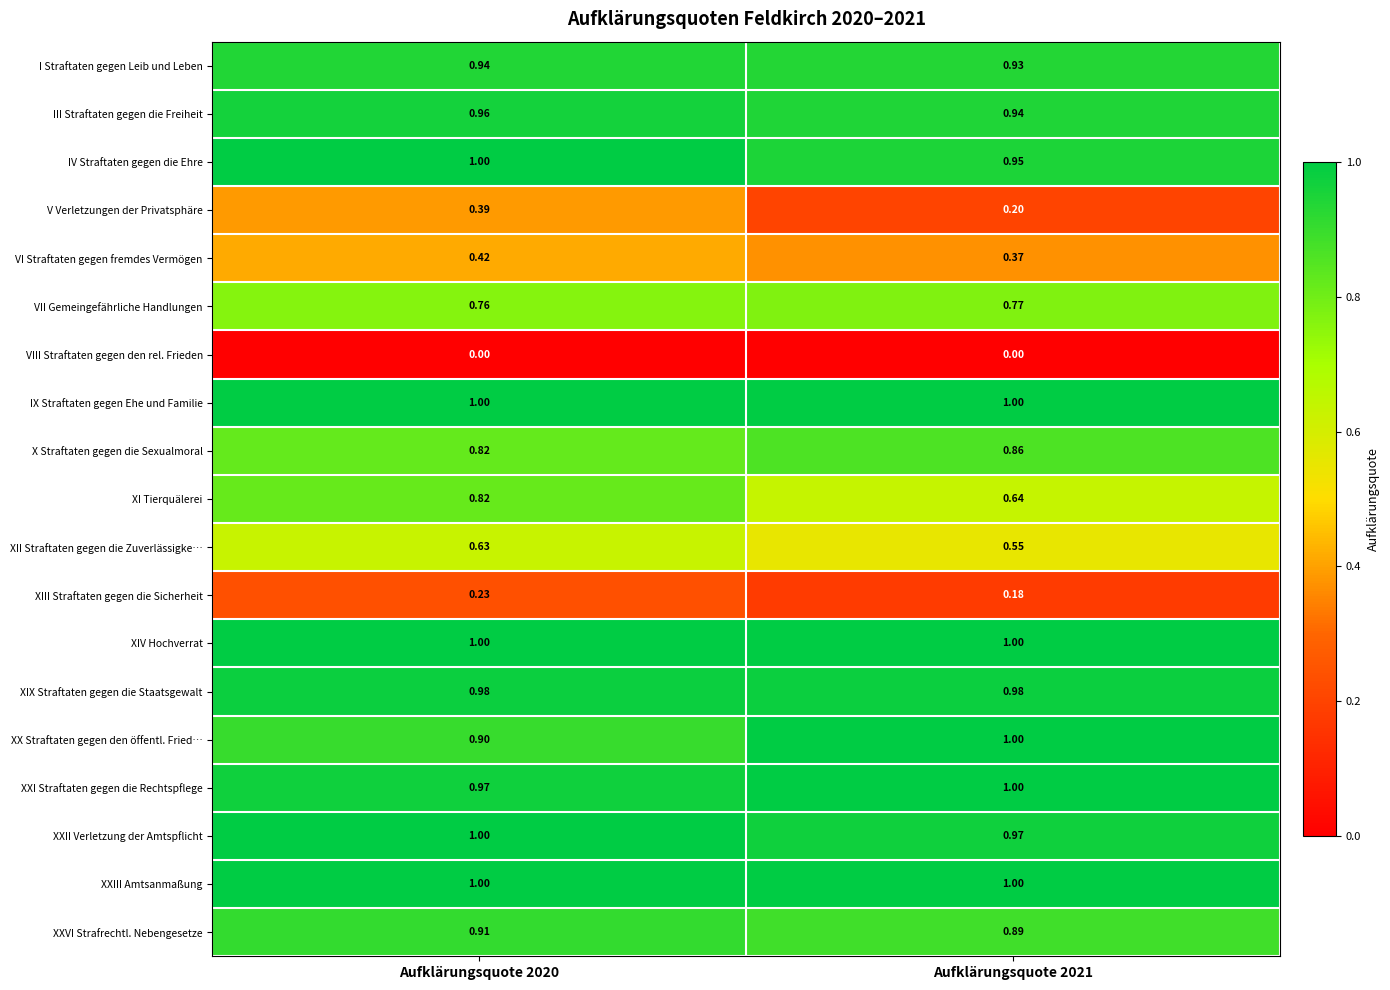

What is the difference between the highest and lowest values at Aufklärungsquote 2020?

1.0